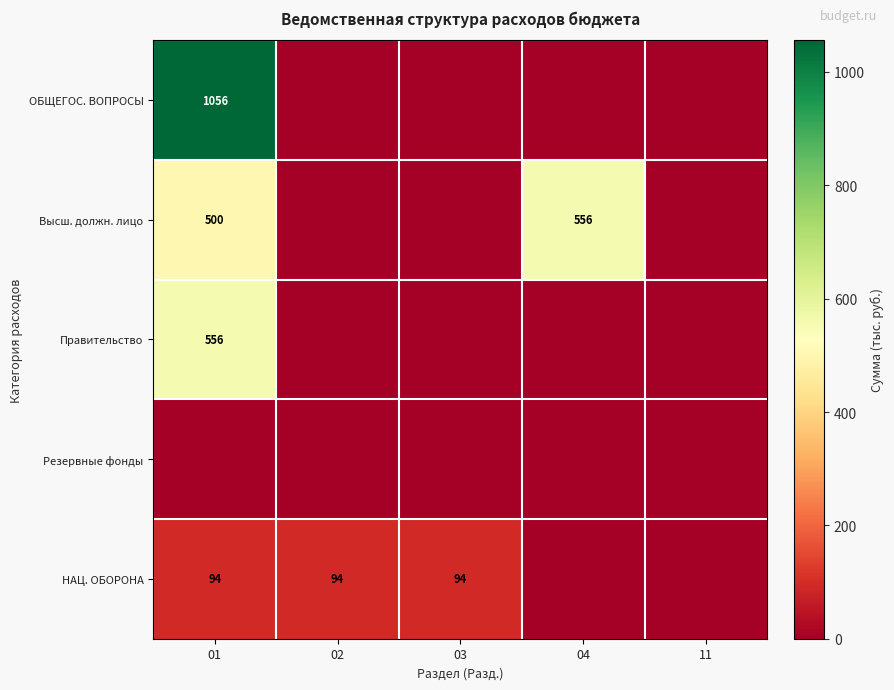

Is the value of НАЦ. ОБОРОНА at 02 greater than the value of ОБЩЕГОС. ВОПРОСЫ at 01?

No